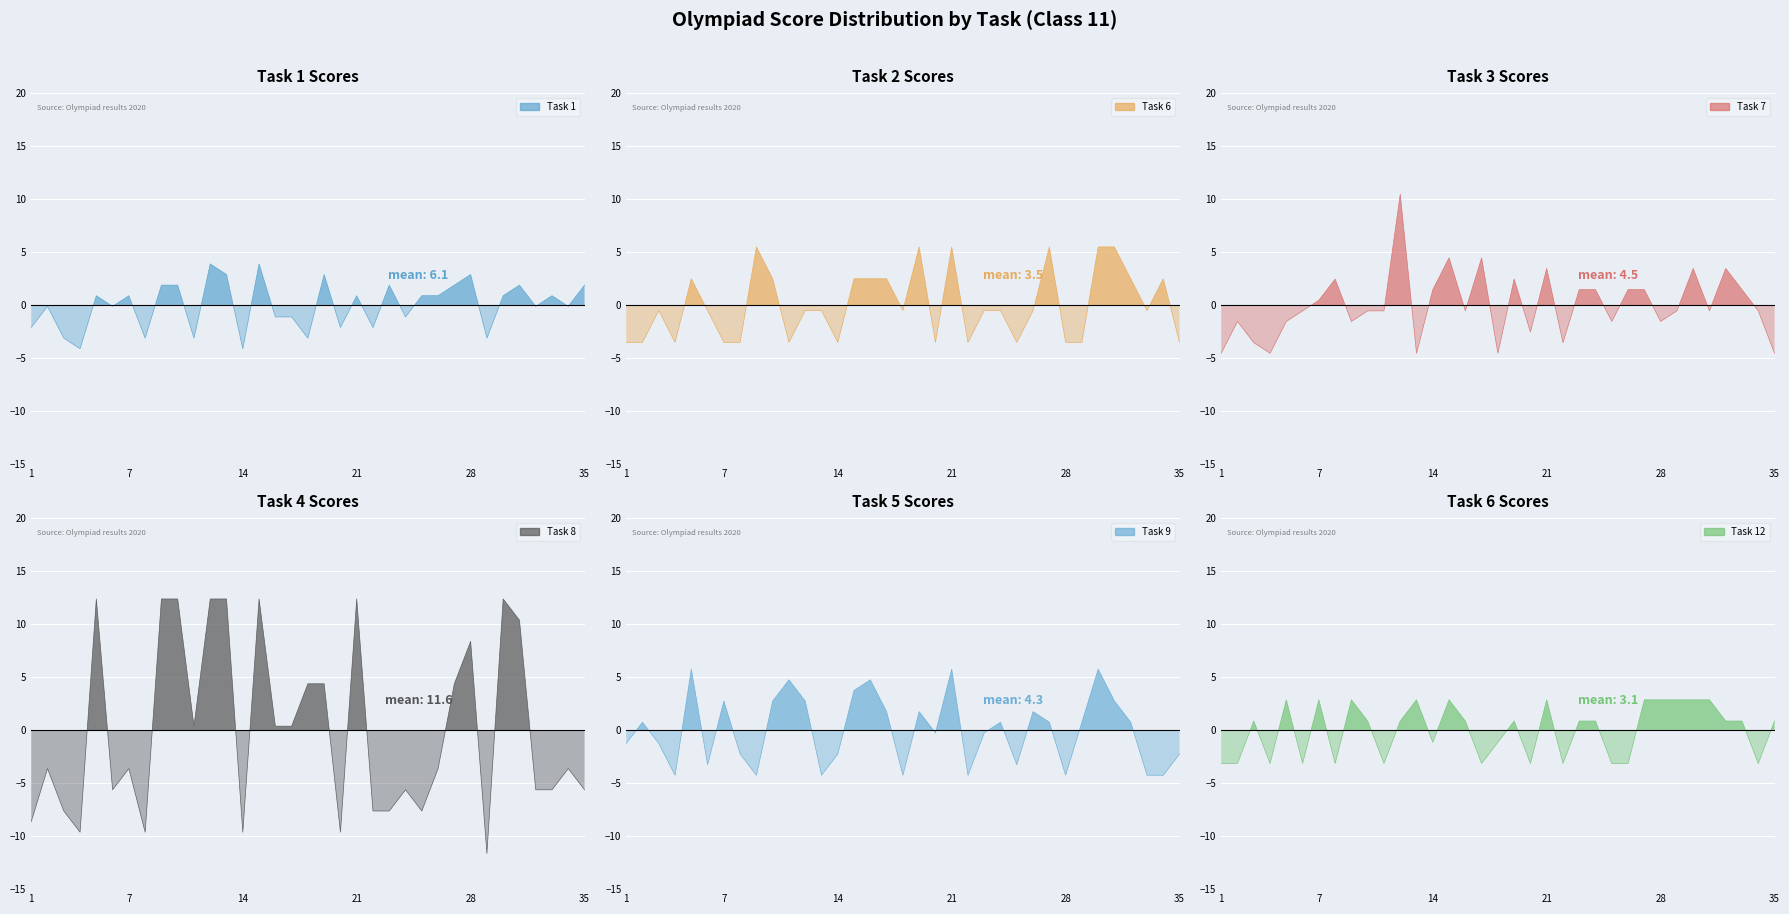

Which series changed the most between 3 and 29?

Task 8